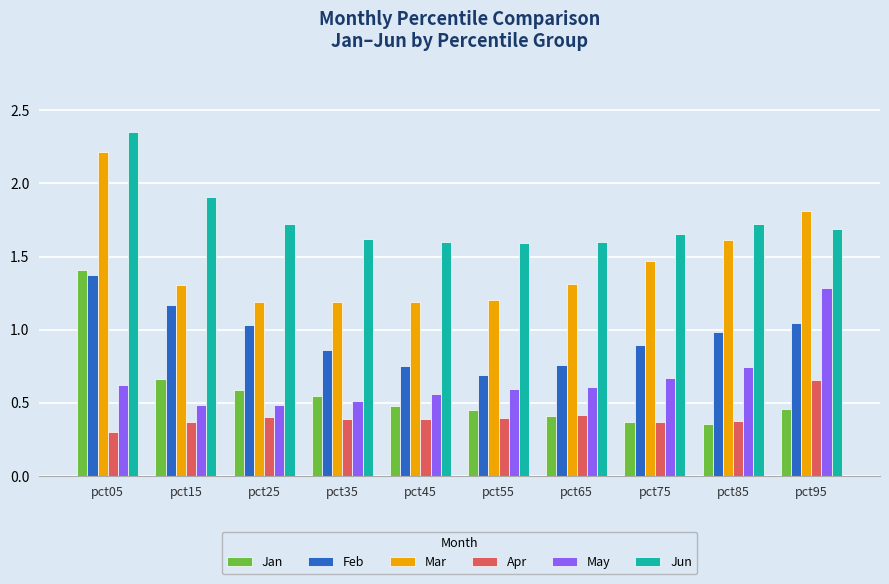

Count the May values in the range 0 to 1.

9